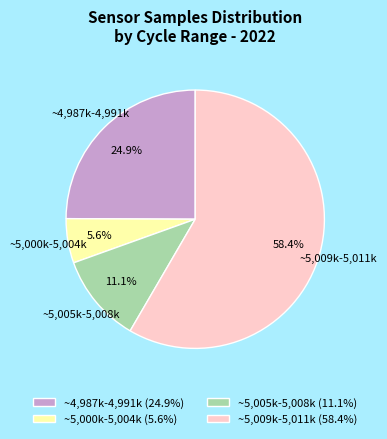

What is the ratio of the value at ~5,009k-5,011k (58.4%) to the value at ~5,005k-5,008k (11.1%)?

5.3